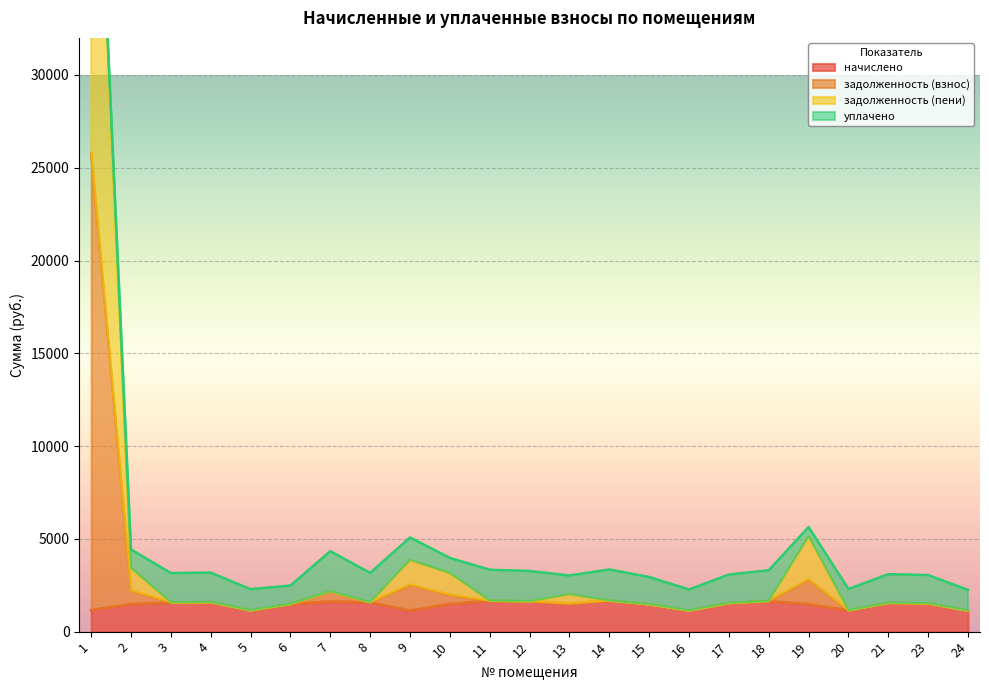

True or false: задолженность (пени) has a value of 1633.3 at 12.

True